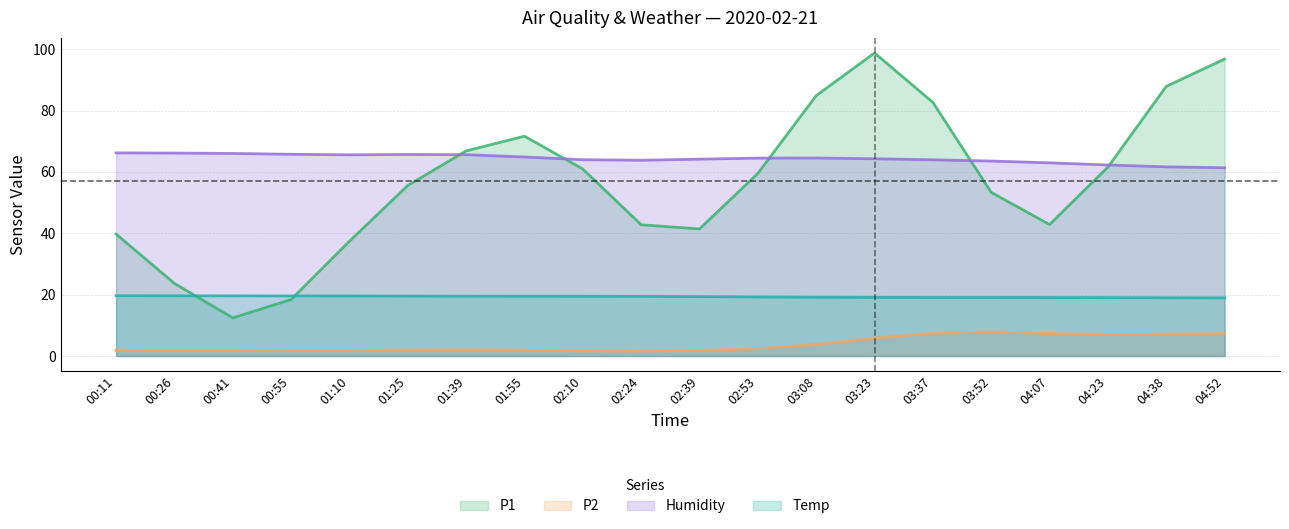

True or false: P2 and P1 intersect in this chart.

False